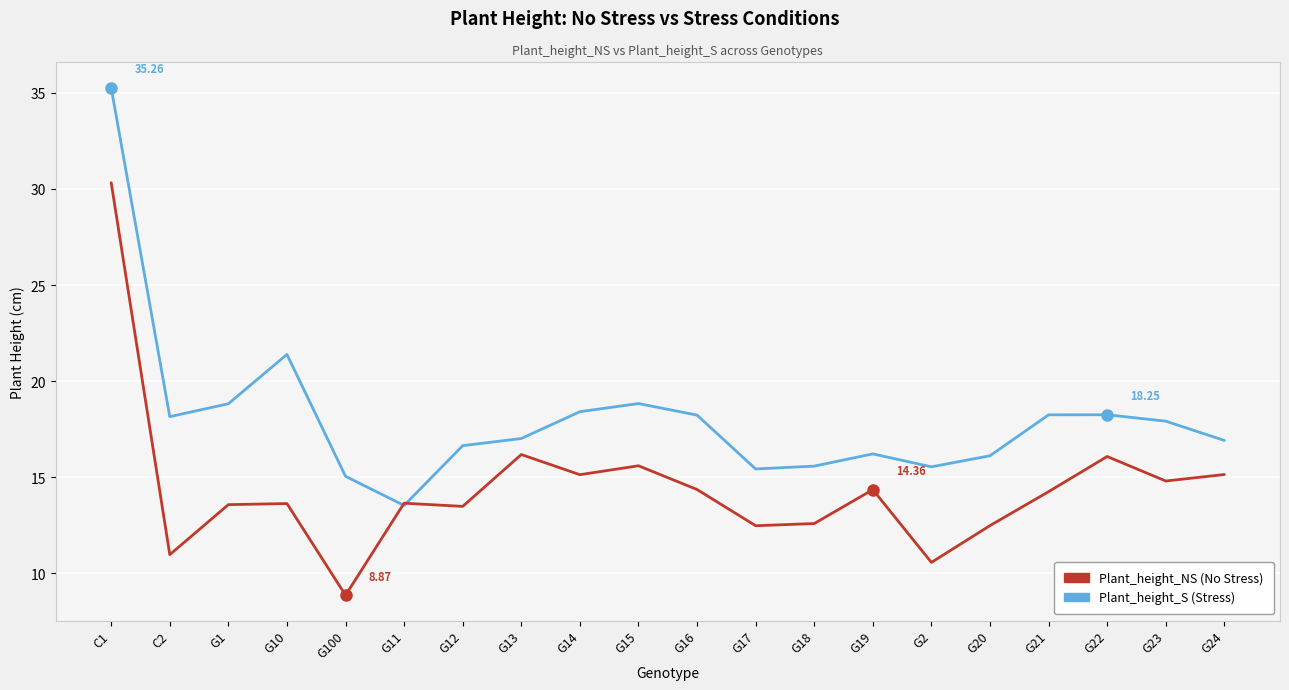

How many values in the Plant_height_NS (No Stress) series are below 14?

10